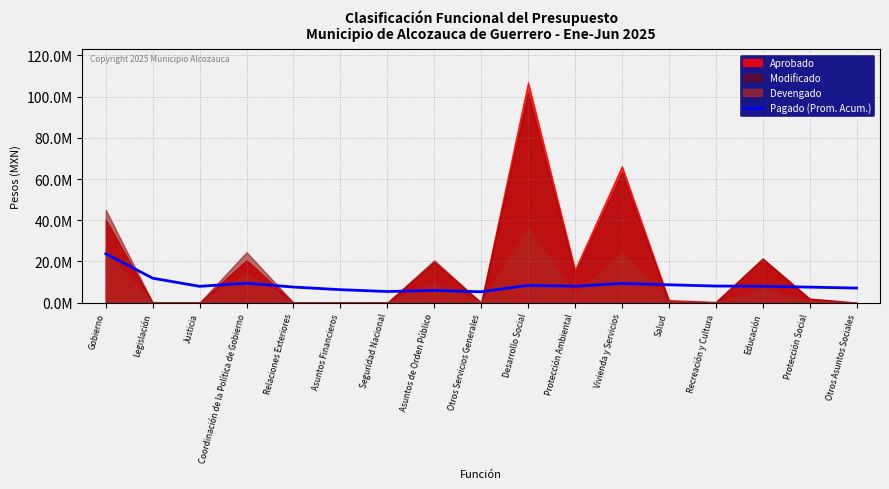

What is the difference between the maximum and minimum values?

18464092.1